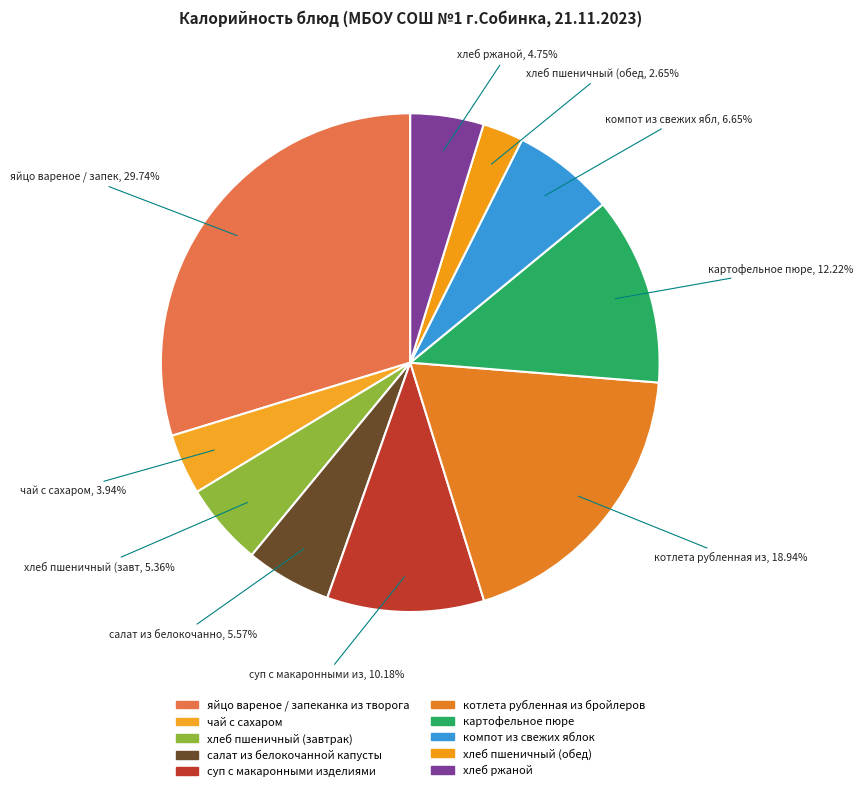

The картофельное пюре slice represents 22% of the pie. True or false?

False